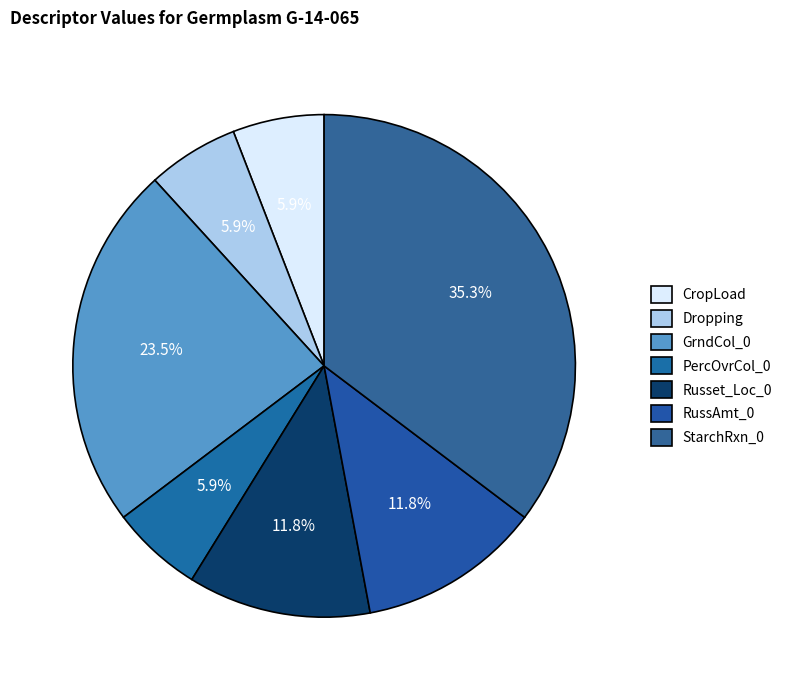

To the nearest percent, what is the average slice percentage?

14%